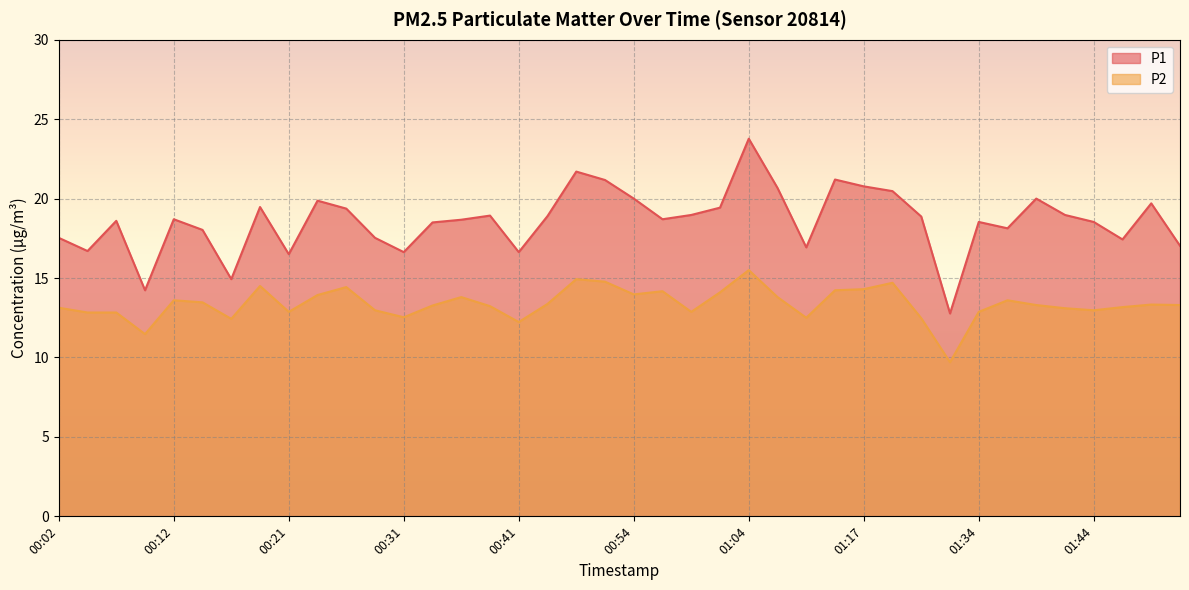

Reading right to left, extract all data points from this chart.

P1: 01:51=17.0	01:49=19.7	01:46=17.4	01:44=18.5	01:41=19.0	01:39=20.0	01:36=18.1	01:34=18.5	01:31=12.8	01:28=18.9	01:20=20.5	01:17=20.8	01:14=21.2	01:12=16.9	01:06=20.7	01:04=23.8	01:01=19.4	00:59=19.0	00:56=18.7	00:54=20.0	00:51=21.2	00:48=21.7	00:43=18.9	00:41=16.6	00:38=18.9	00:36=18.7	00:33=18.5	00:31=16.6	00:29=17.5	00:26=19.4	00:24=19.9	00:21=16.5	00:19=19.5	00:16=14.9	00:14=18.0	00:12=18.7	00:09=14.2	00:07=18.6	00:04=16.7	00:02=17.5
P2: 01:51=13.3	01:49=13.3	01:46=13.2	01:44=13.0	01:41=13.1	01:39=13.3	01:36=13.6	01:34=12.9	01:31=9.7	01:28=12.5	01:20=14.7	01:17=14.3	01:14=14.2	01:12=12.5	01:06=13.8	01:04=15.5	01:01=14.1	00:59=12.9	00:56=14.2	00:54=14.0	00:51=14.8	00:48=14.9	00:43=13.4	00:41=12.2	00:38=13.2	00:36=13.8	00:33=13.3	00:31=12.5	00:29=13.0	00:26=14.4	00:24=13.9	00:21=12.9	00:19=14.5	00:16=12.4	00:14=13.5	00:12=13.6	00:09=11.5	00:07=12.8	00:04=12.8	00:02=13.1